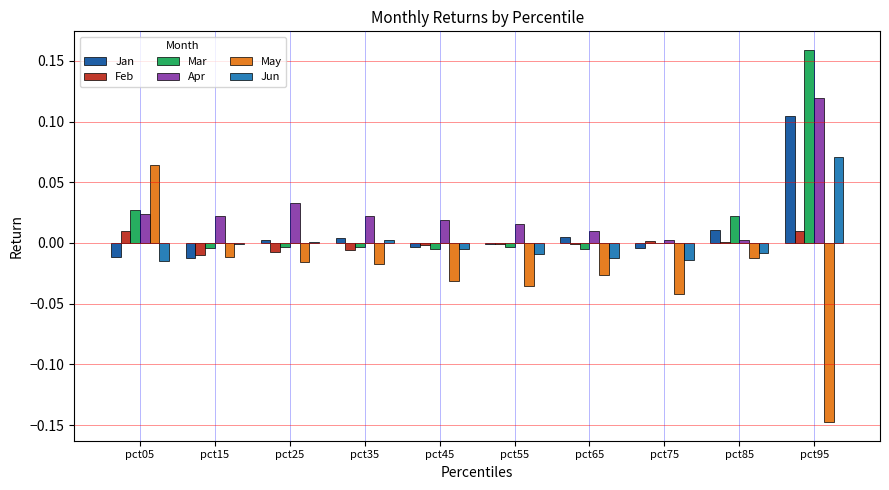

What is the sum of all Apr values?

0.3